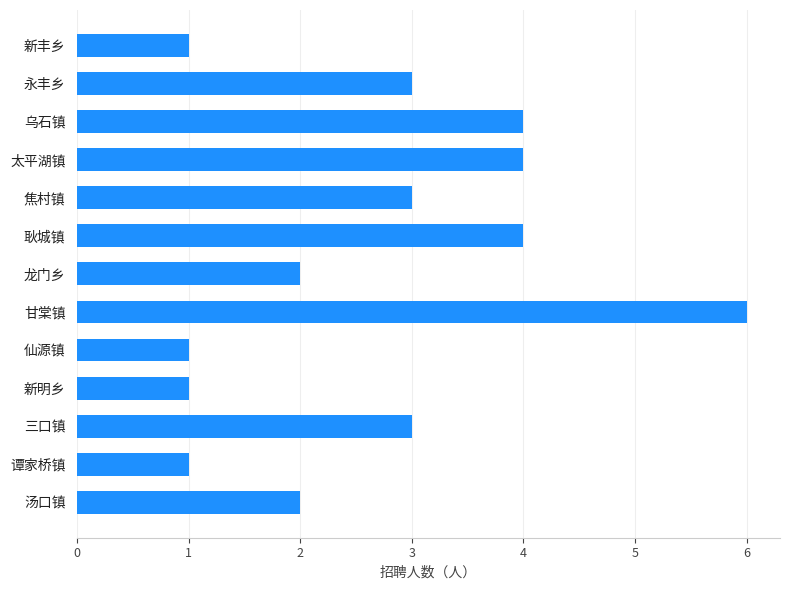

How many bars are there in total?

13